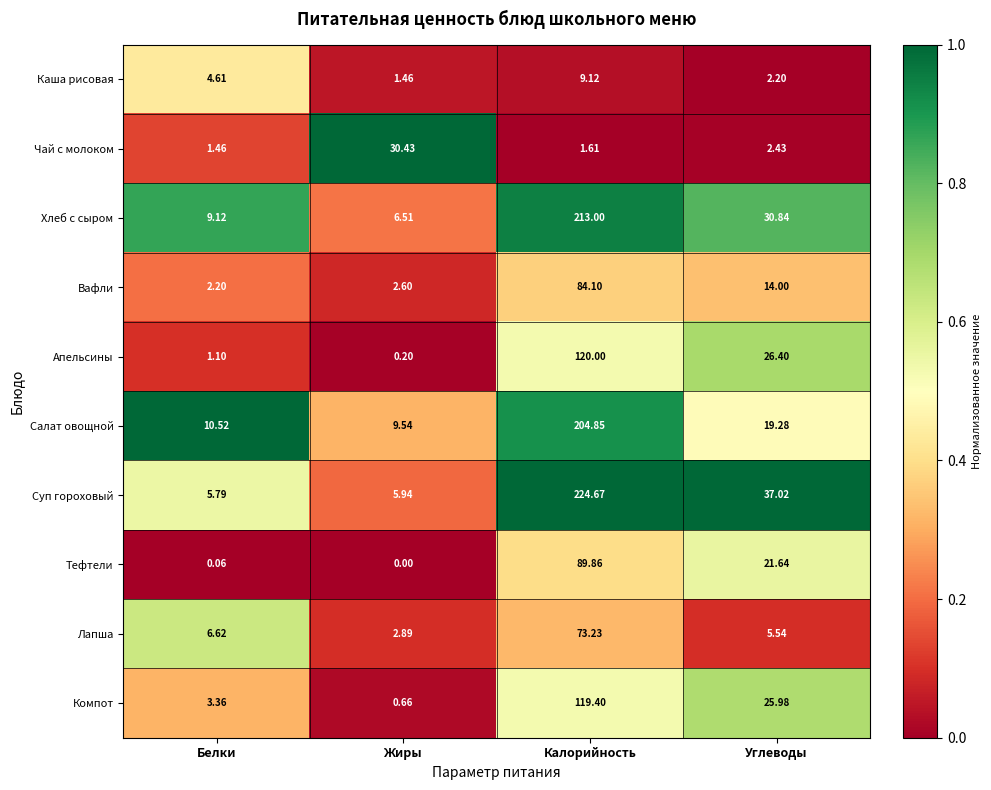

Which series has the widest spread of values?

Суп гороховый